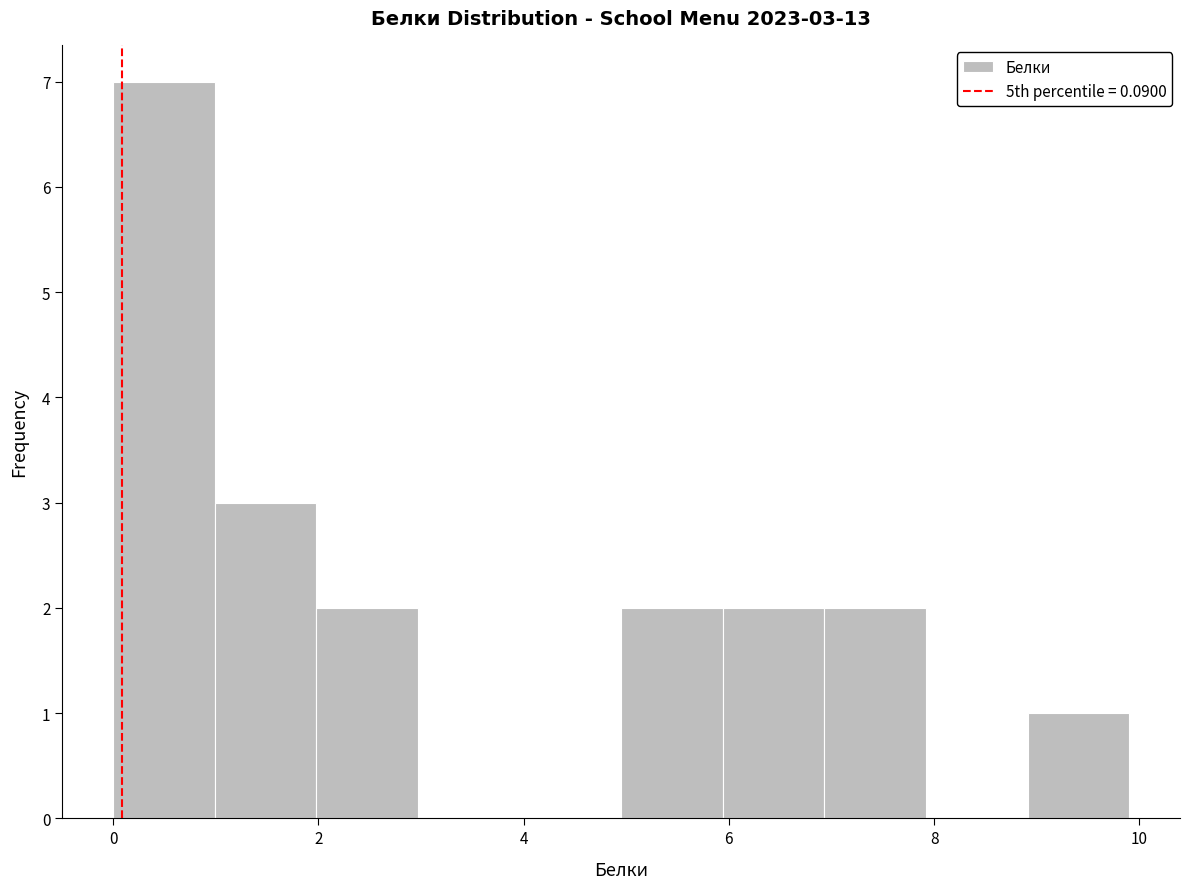

Which range on the x-axis has the tallest bar?

0 to 1